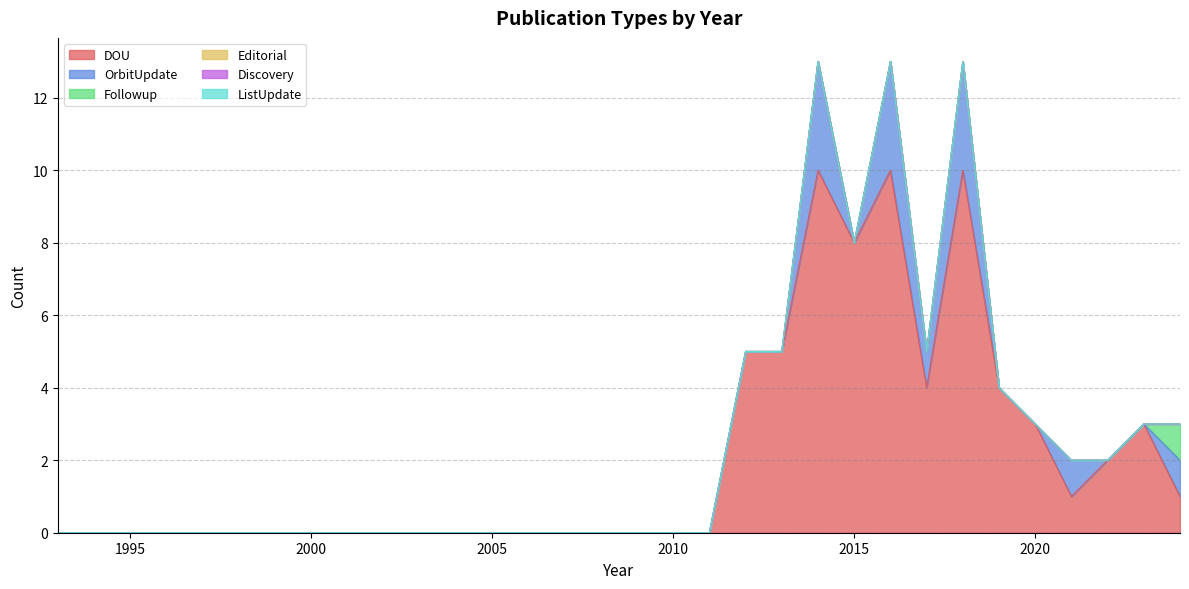

Which series changed the most between 2024 and 36?

DOU